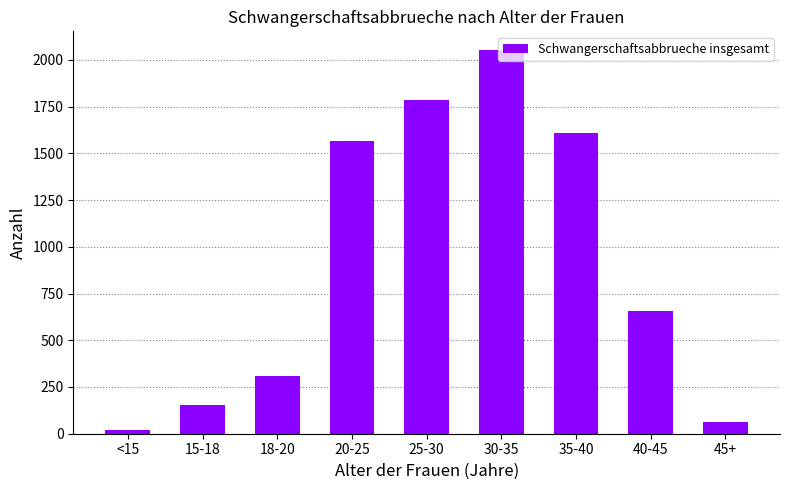

Rank the categories by value from highest to lowest.

30-35, 25-30, 35-40, 20-25, 40-45, 18-20, 15-18, 45+, <15